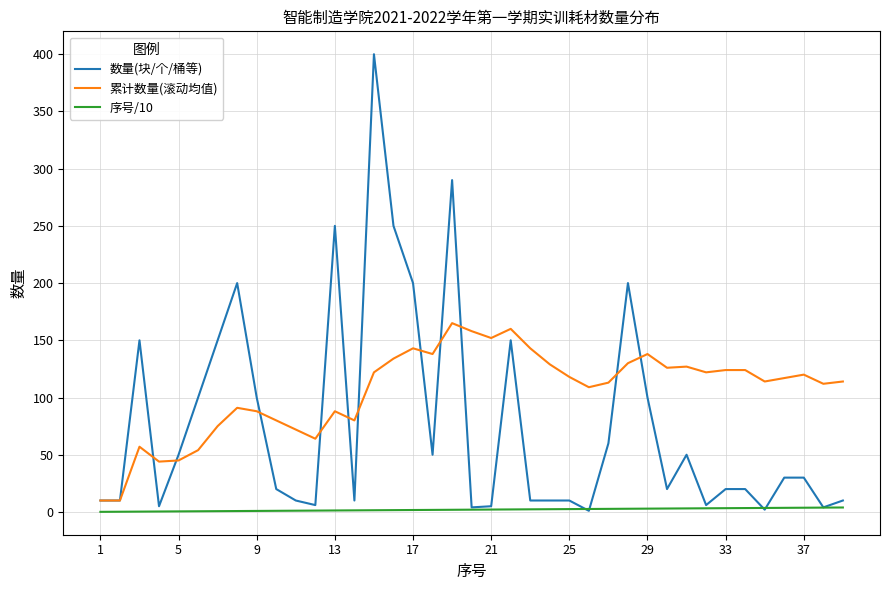

How many lines are shown in the chart?

3